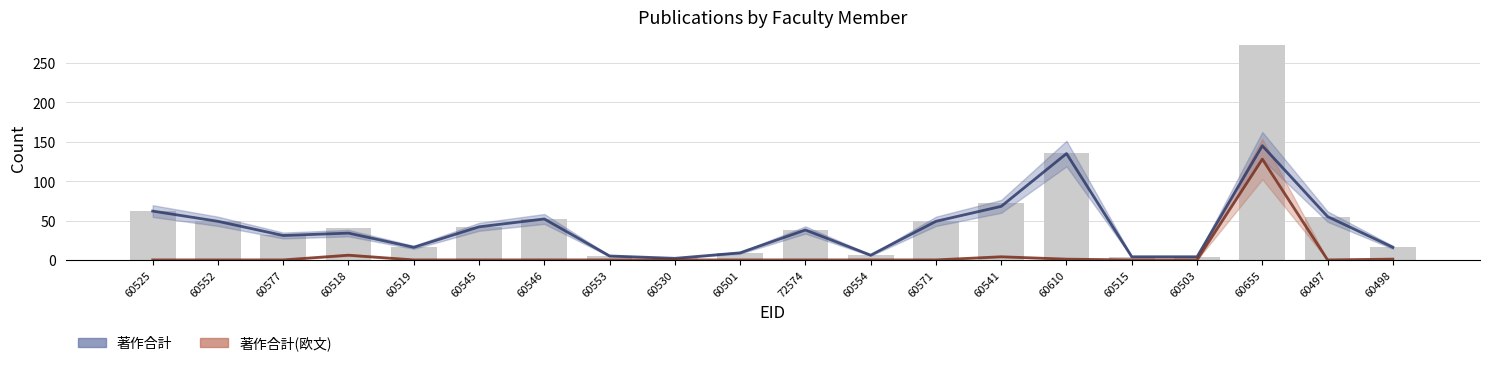

What is the label of the 3rd bar from the right?

60655